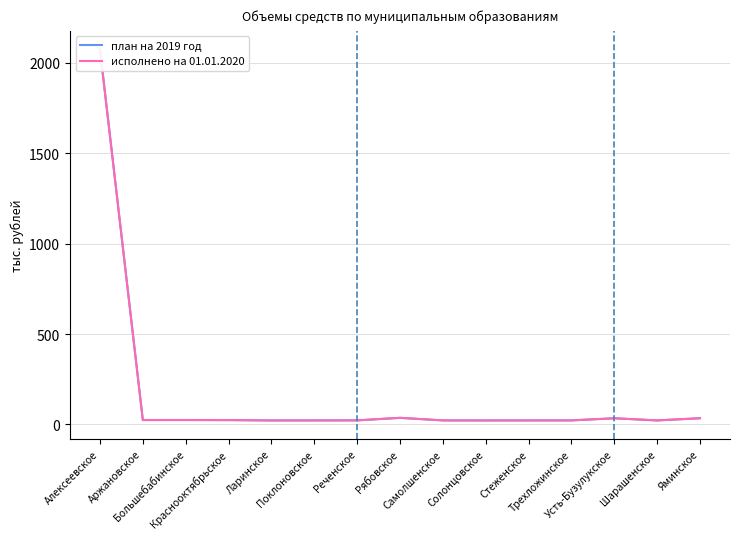

What is the label of the 12th point from the left?

Трехложинское